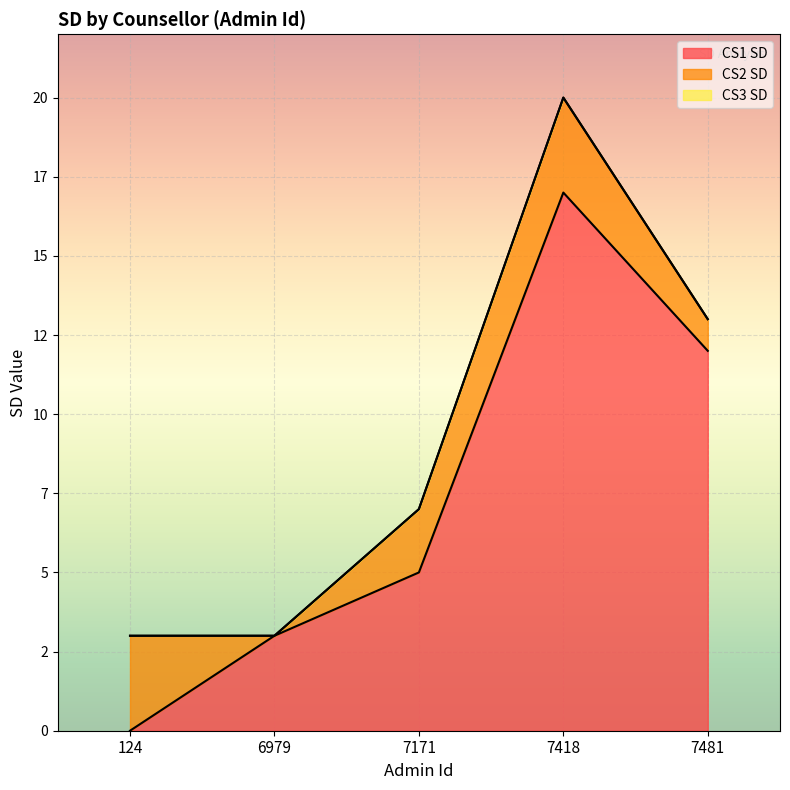

What are all the series names shown in the legend?

CS1 SD, CS2 SD, CS3 SD